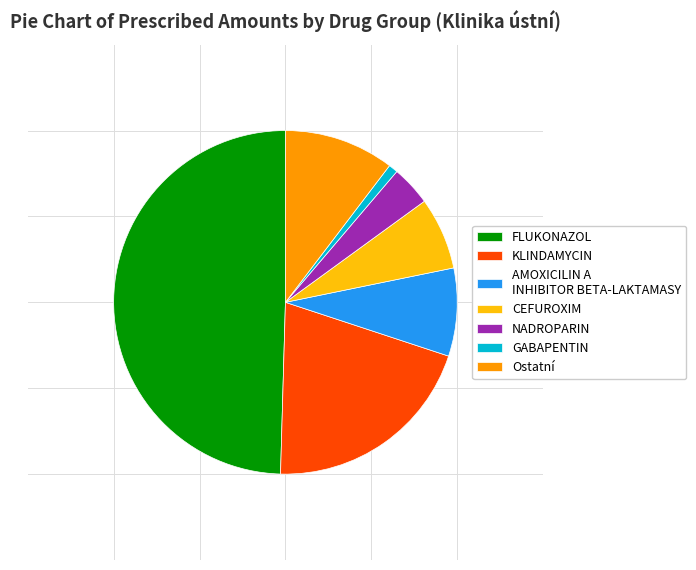

Rank the categories by value from lowest to highest.

GABAPENTIN, NADROPARIN, CEFUROXIM, AMOXICILIN A INHIBITOR BETA-LAKTAMASY, Ostatní, KLINDAMYCIN, FLUKONAZOL